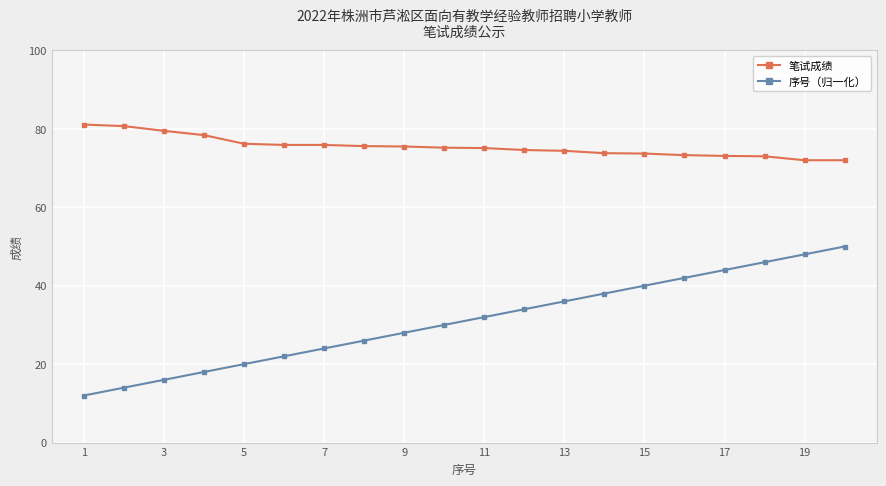

List the series in order of their peak value, lowest first.

序号（归一化）, 笔试成绩